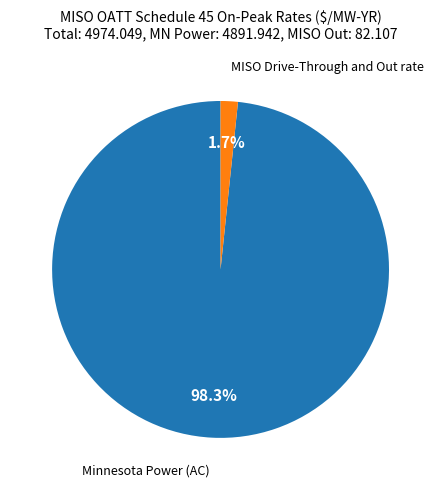

How many slices are in this pie chart?

2